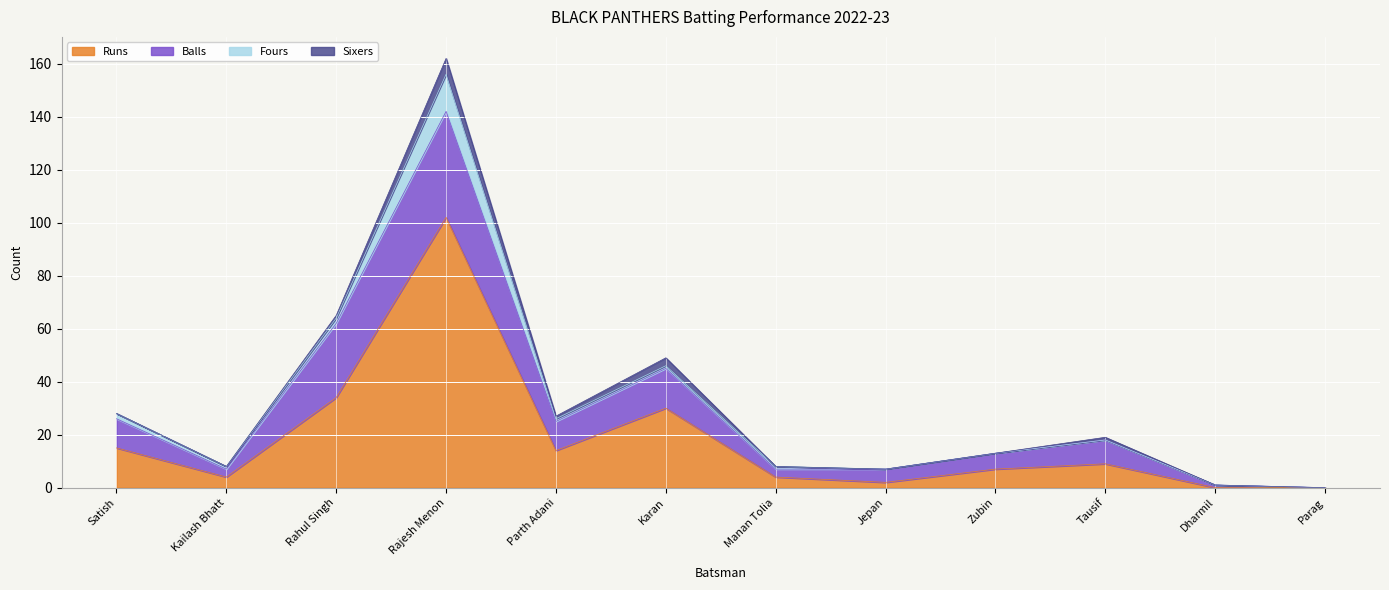

At which category is the sum across all series the highest?

Rajesh Menon